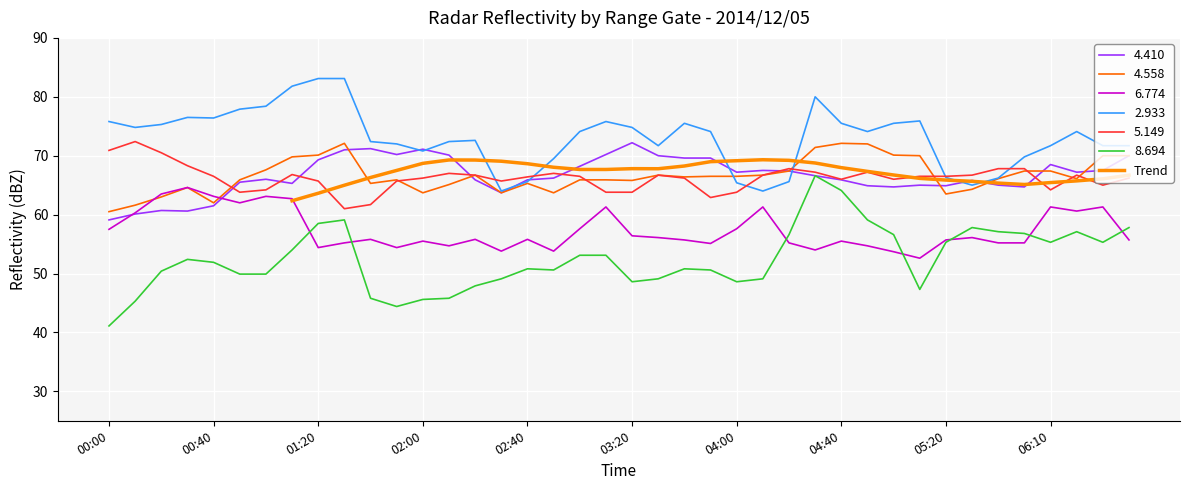

What is the highest value of the Trend series?

69.3